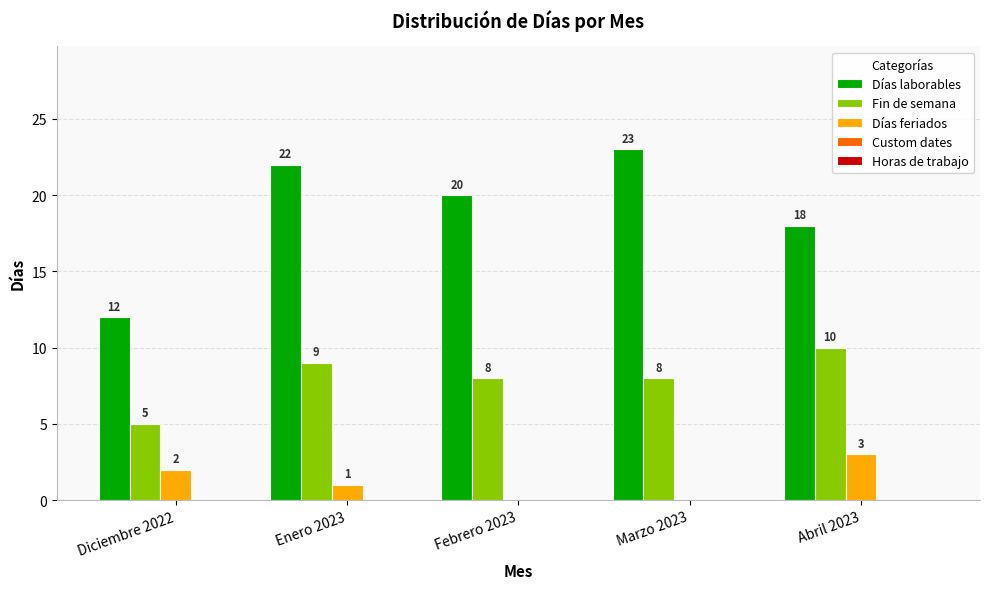

At which label is Días feriados closest to 1?

Enero 2023